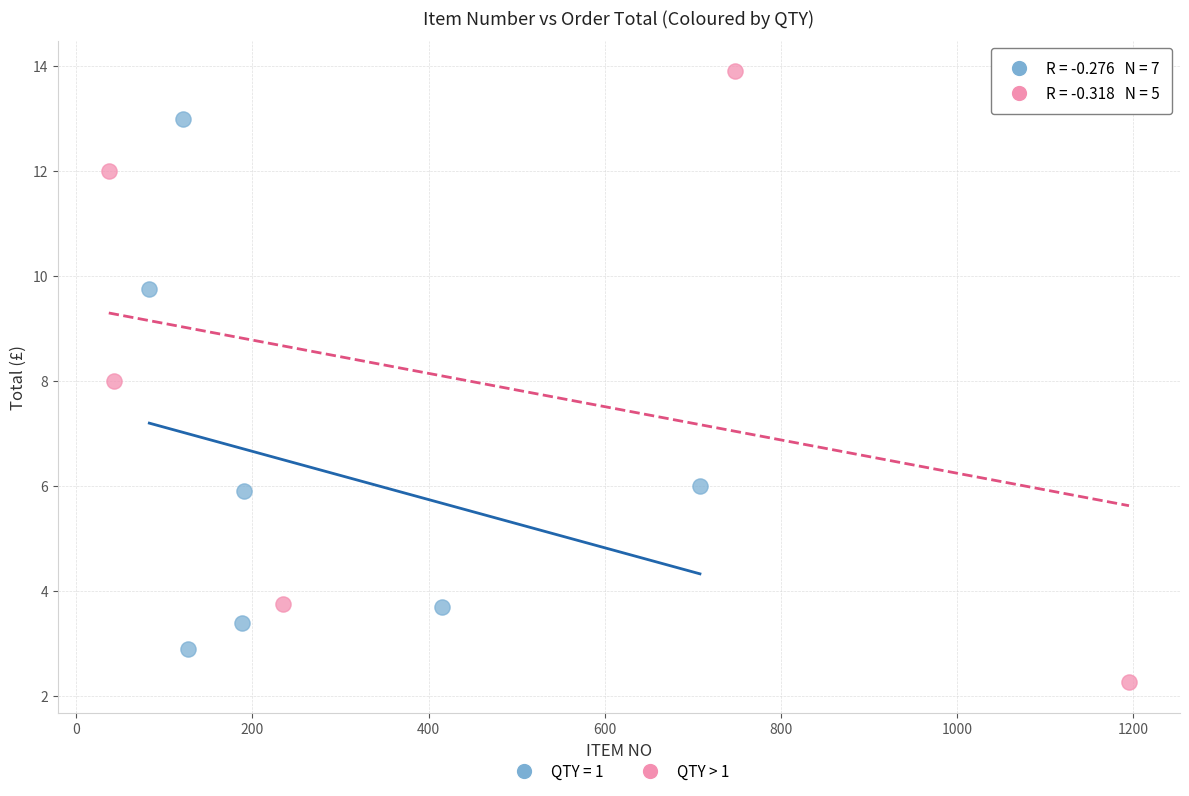

Which series has the largest Y range (max minus min)?

QTY > 1